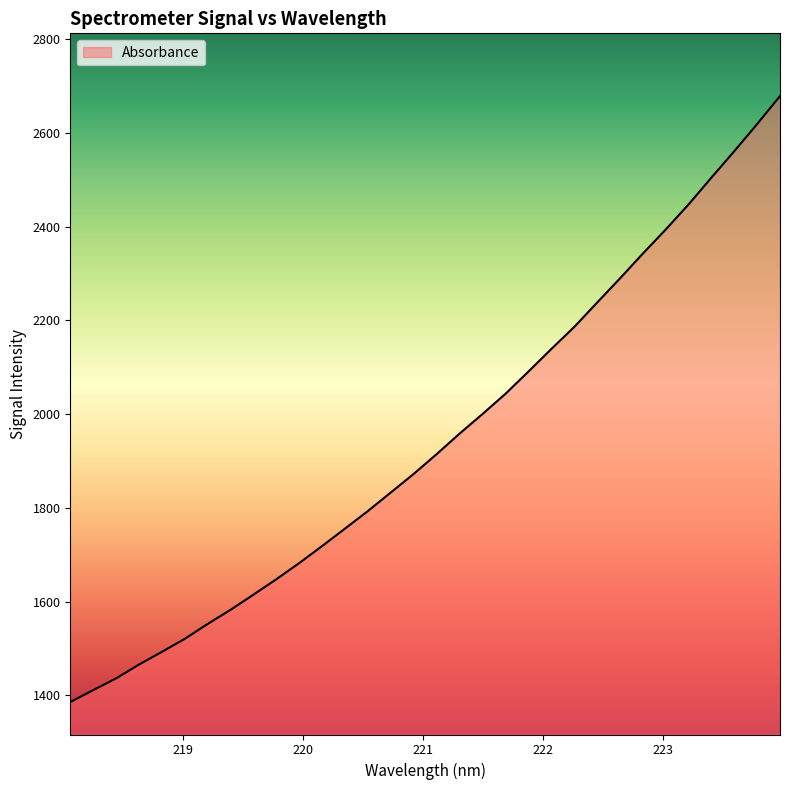

What is the average value?

1943.0